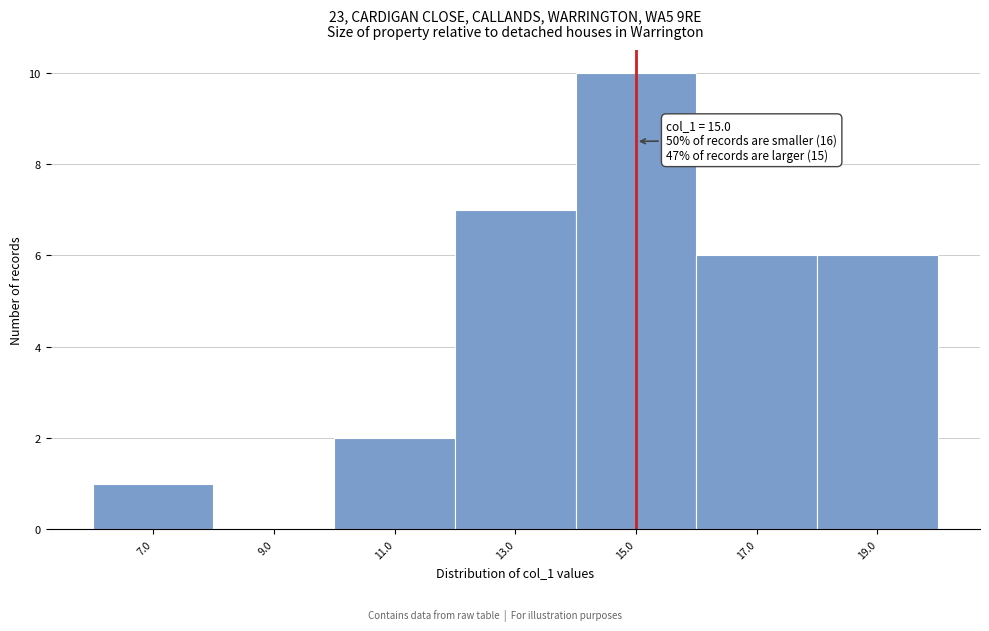

Over which range of the x-axis is the bar tallest?

14 to 16